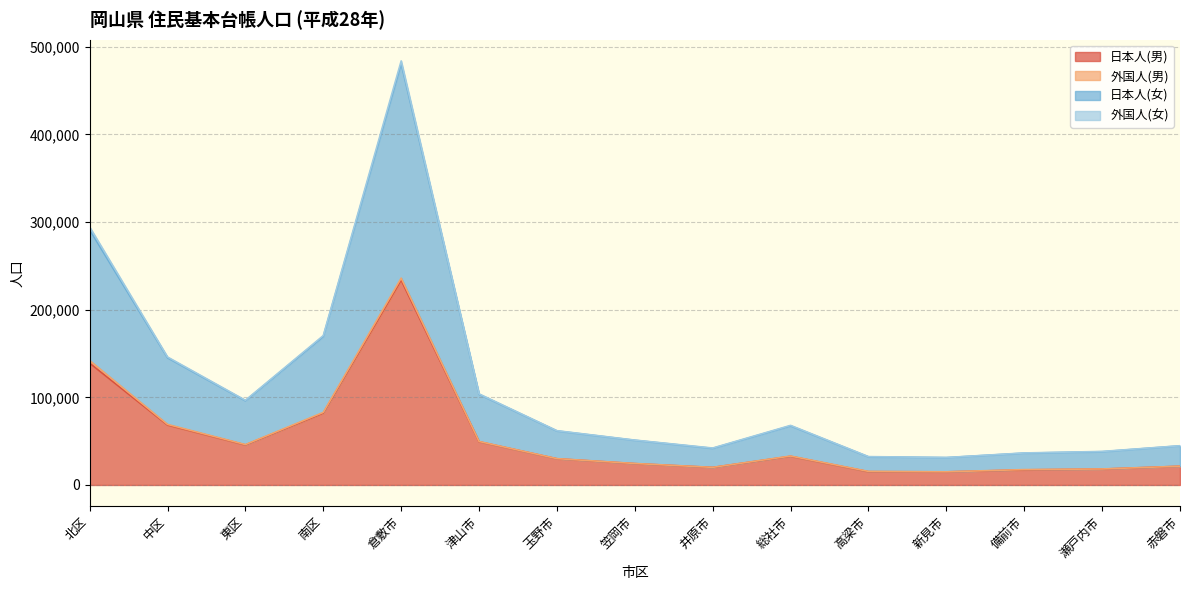

How many lines are shown in the chart?

4